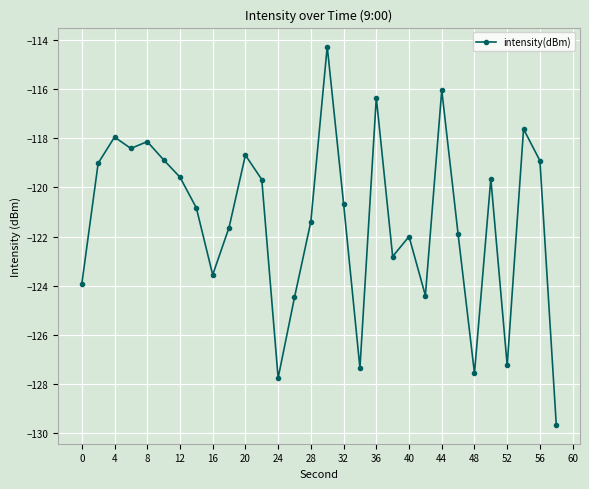

What is the value of the 4th point from the left?

-118.4